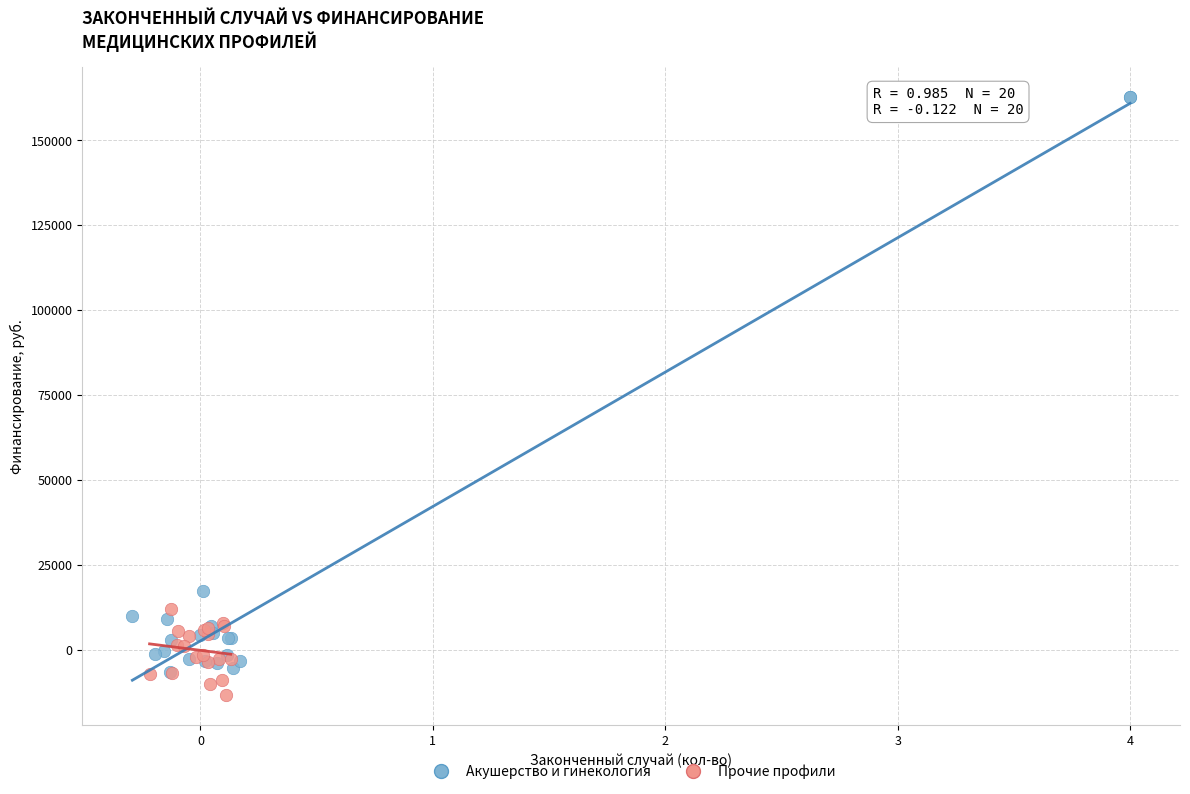

What are all the series names shown in the legend?

Акушерство и гинекология, Прочие профили